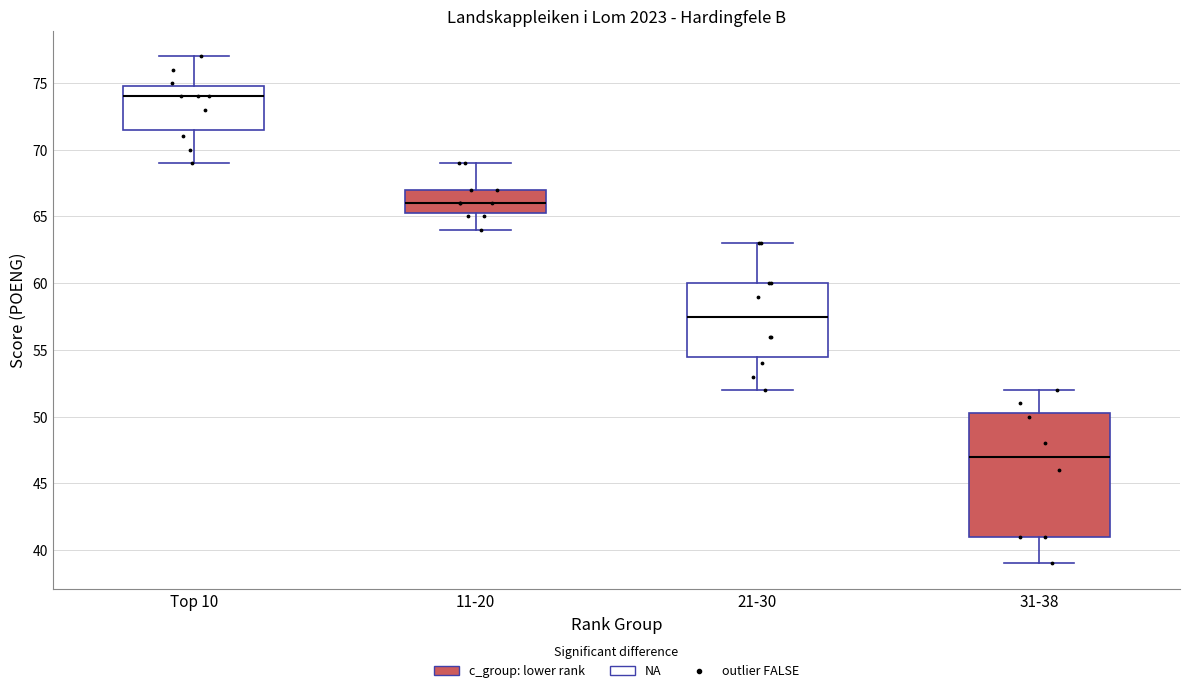

Reading left to right, transcribe this box plot: for each box, give where its median line is, the range the box spans, and where its two whiskers end, as read against the y-axis. The values are not printed on the chart, so give them approximately, as read against the axis.

Top 10: median 74.0, box 71.5 to 75.0, whiskers 69.0 to 77.0
11-20: median 66.0, box 65.5 to 67.0, whiskers 64.0 to 69.0
21-30: median 57.5, box 54.5 to 60.0, whiskers 52.0 to 63.0
31-38: median 47.0, box 41.0 to 50.5, whiskers 39.0 to 52.0